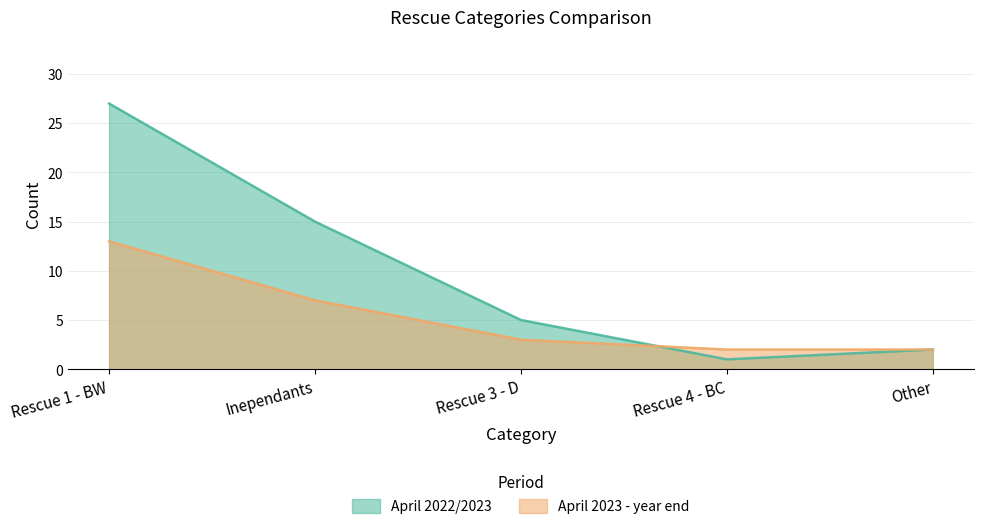

Is the value of April 2022/2023 at Rescue 4 - BC greater than the value of April 2023 - year end at Other?

No